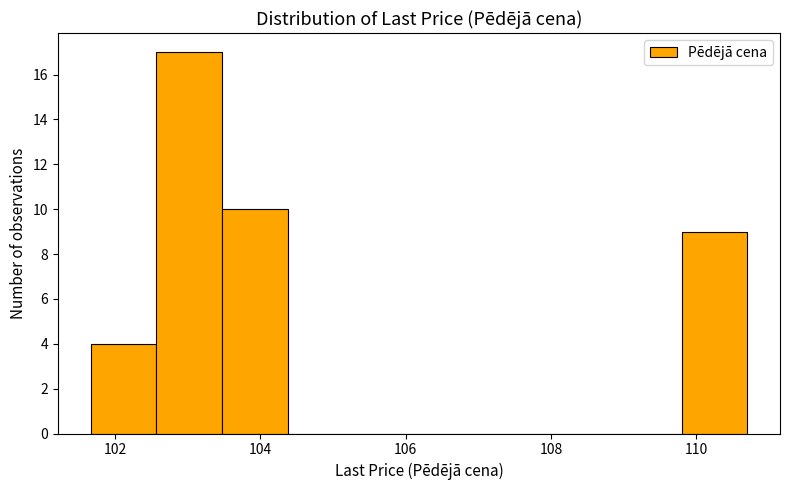

What is the height of the bar covering 102.6 to 103.4 on the x-axis? Neither the bar edges nor the heights are printed on the chart, so give them approximately, as read against the axes.

17